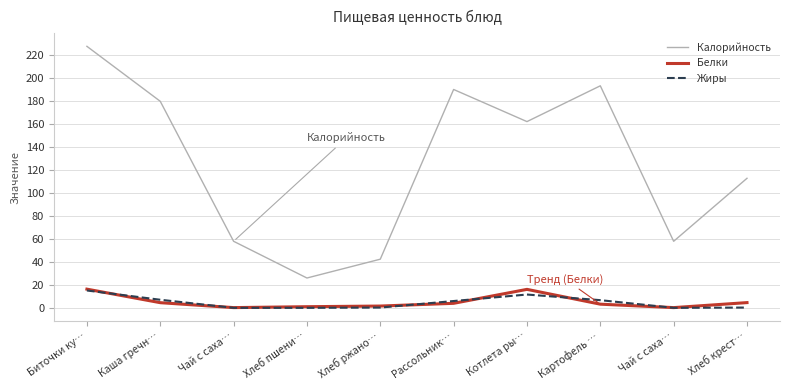

What is the label of the 7th point from the right?

Хлеб пшени…